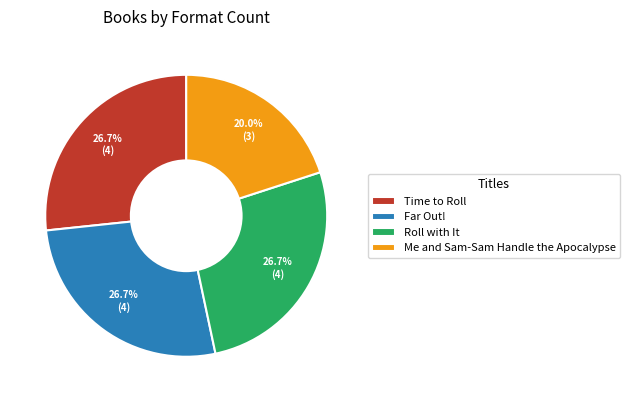

Which category has the smallest portion of the pie?

Me and Sam-Sam Handle the Apocalypse